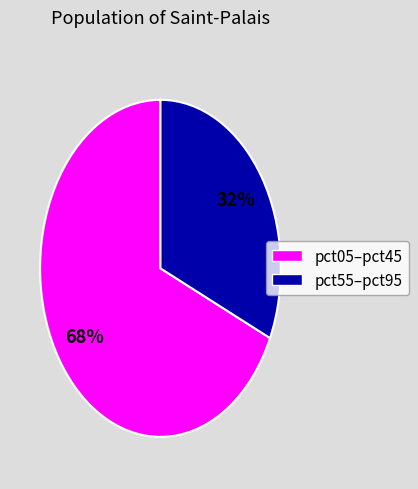

To the nearest percent, what is the average slice percentage?

50%